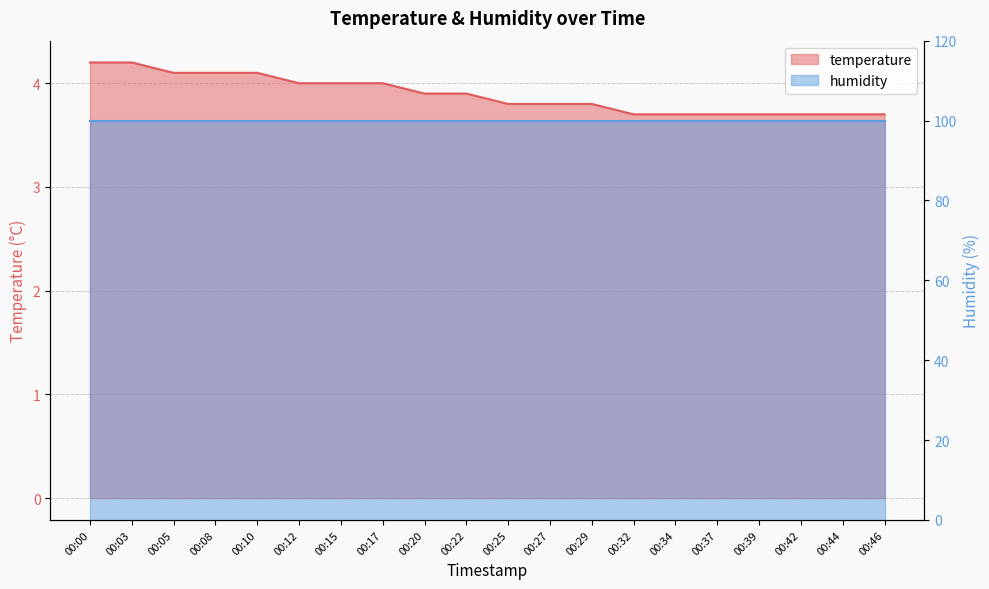

Rank the categories by value from lowest to highest.

00:32, 00:34, 00:37, 00:39, 00:42, 00:44, 00:46, 00:25, 00:27, 00:29, 00:20, 00:22, 00:12, 00:15, 00:17, 00:05, 00:08, 00:10, 00:00, 00:03